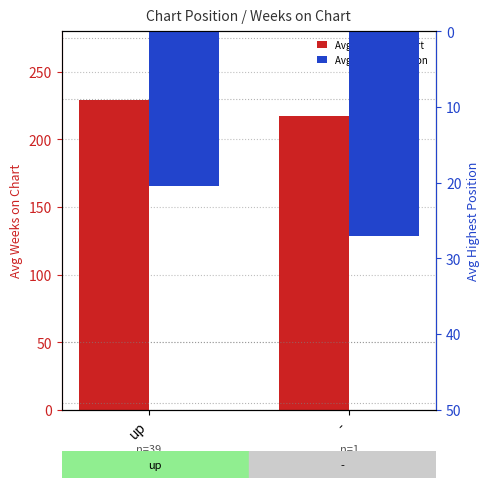

Reading left to right, list all the values displayed in this chart.

Avg Weeks on Chart: up=229.1	-=217.0
Avg Highest Position: up=20.5	-=27.0